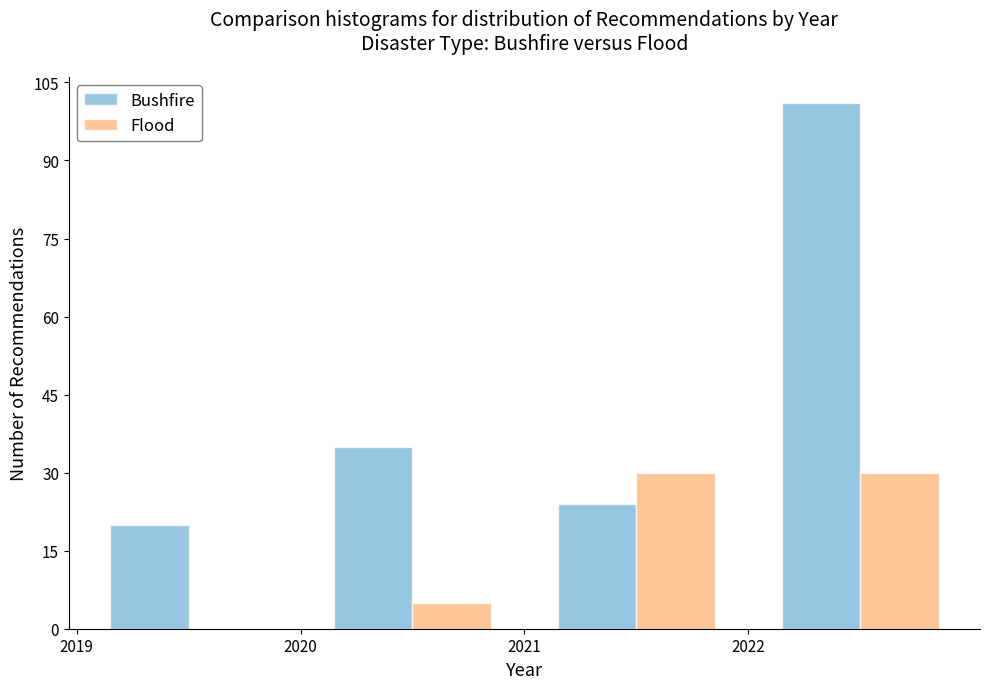

What is the height of the Bushfire bar covering 2021 to 2022 on the x-axis? The values are not printed on the chart, so give them approximately, as read against the axis.

24